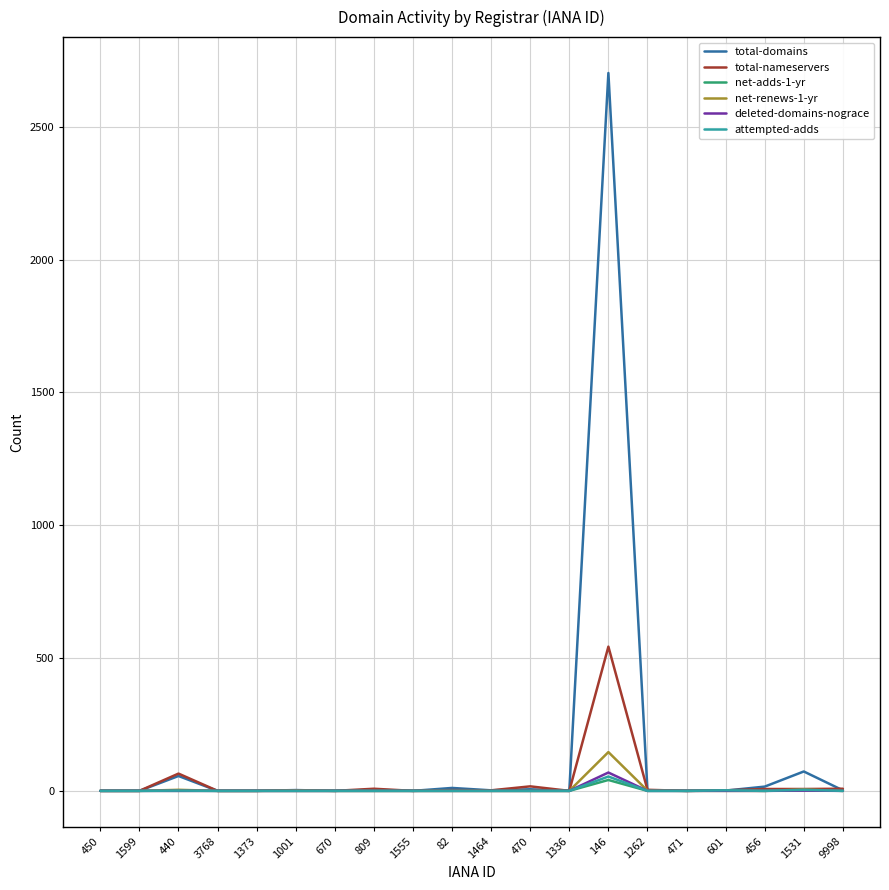

The attempted-adds series shows 0 at 9998. True or false?

True